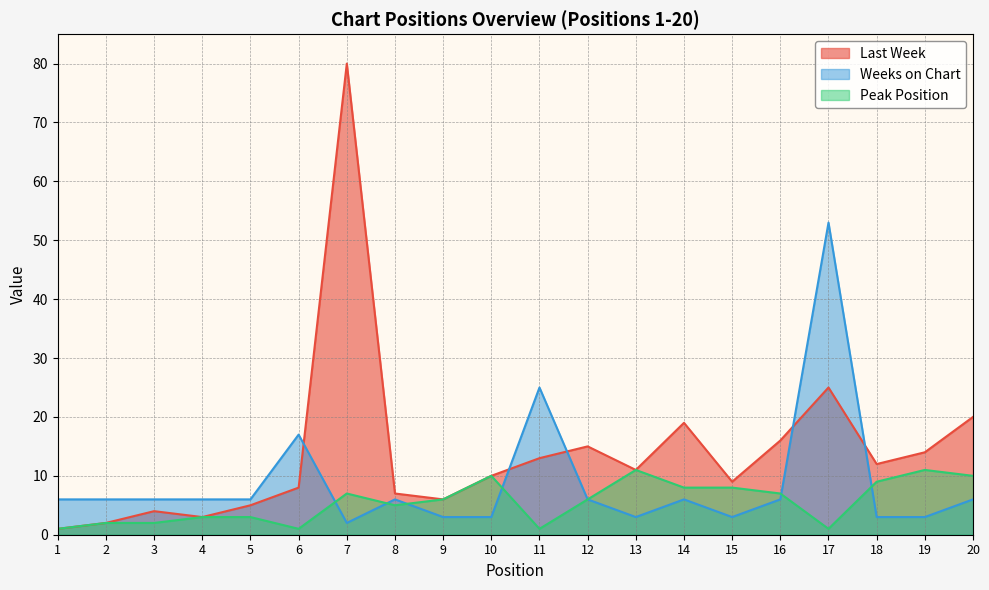

Reading left to right, transcribe all the data shown in this chart.

Last Week: 1=1	2=2	3=4	4=3	5=5	6=8	7=80	8=7	9=6	10=10	11=13	12=15	13=11	14=19	15=9	16=16	17=25	18=12	19=14	20=20
Weeks on Chart: 1=6	2=6	3=6	4=6	5=6	6=17	7=2	8=6	9=3	10=3	11=25	12=6	13=3	14=6	15=3	16=6	17=53	18=3	19=3	20=6
Peak Position: 1=1	2=2	3=2	4=3	5=3	6=1	7=7	8=5	9=6	10=10	11=1	12=6	13=11	14=8	15=8	16=7	17=1	18=9	19=11	20=10